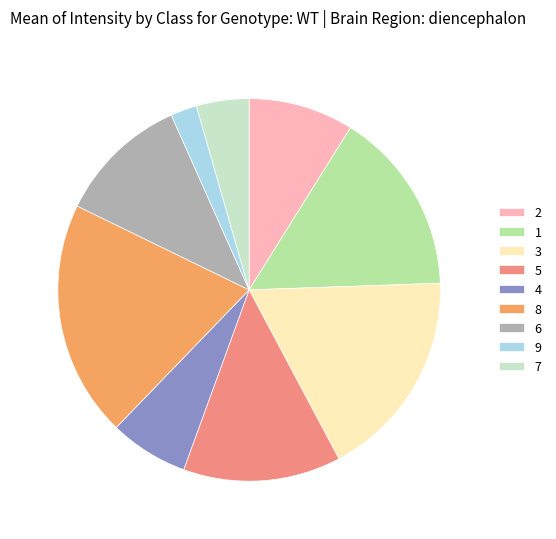

Approximately how many times larger is the value at 7 compared to 2?

0.5